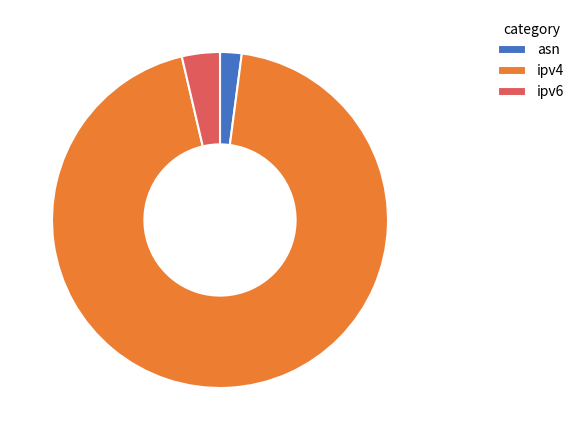

Is there any slice that represents more than half of the pie?

Yes